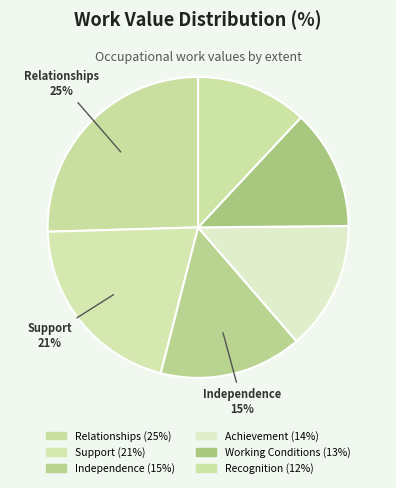

What is the ratio of the value at Recognition to the value at Achievement?

0.9